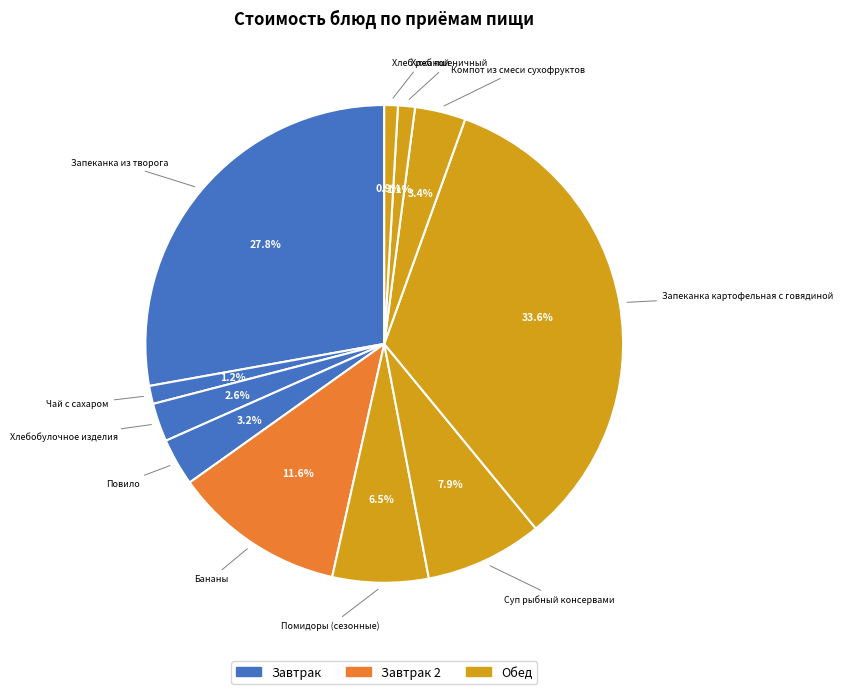

To the nearest percent, what percentage of the pie is Хлебобулочное изделия?

3%